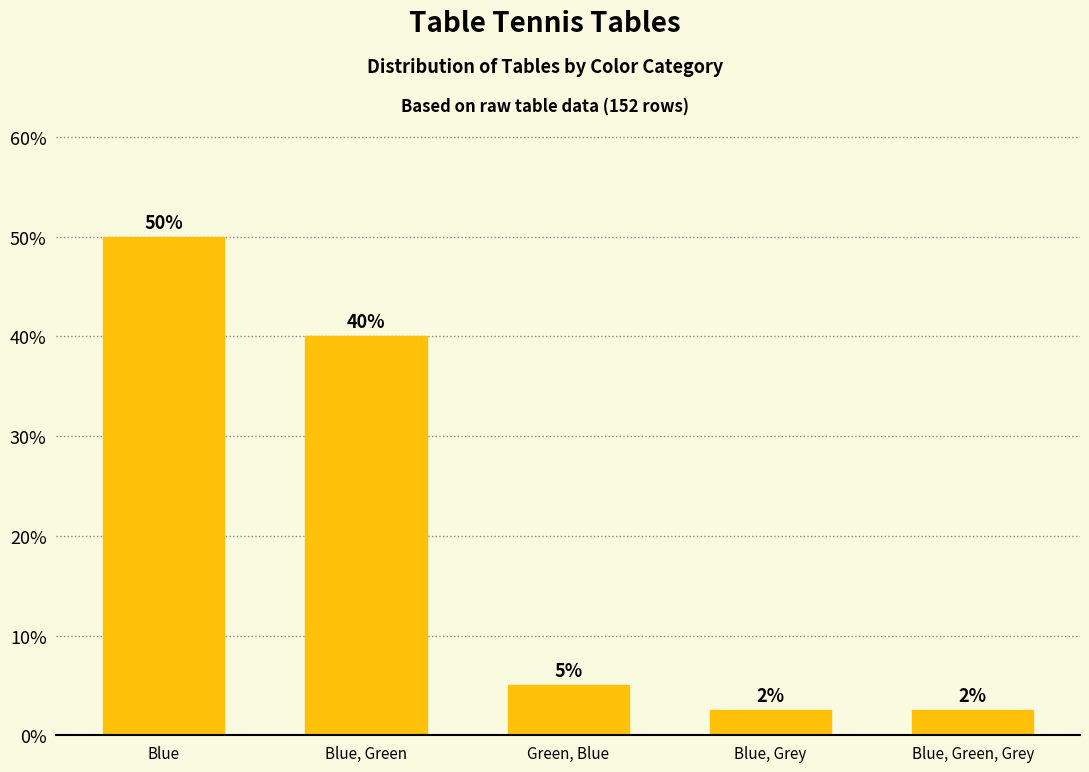

What is the difference between the values at Blue, Green, Grey and Blue?

47.5